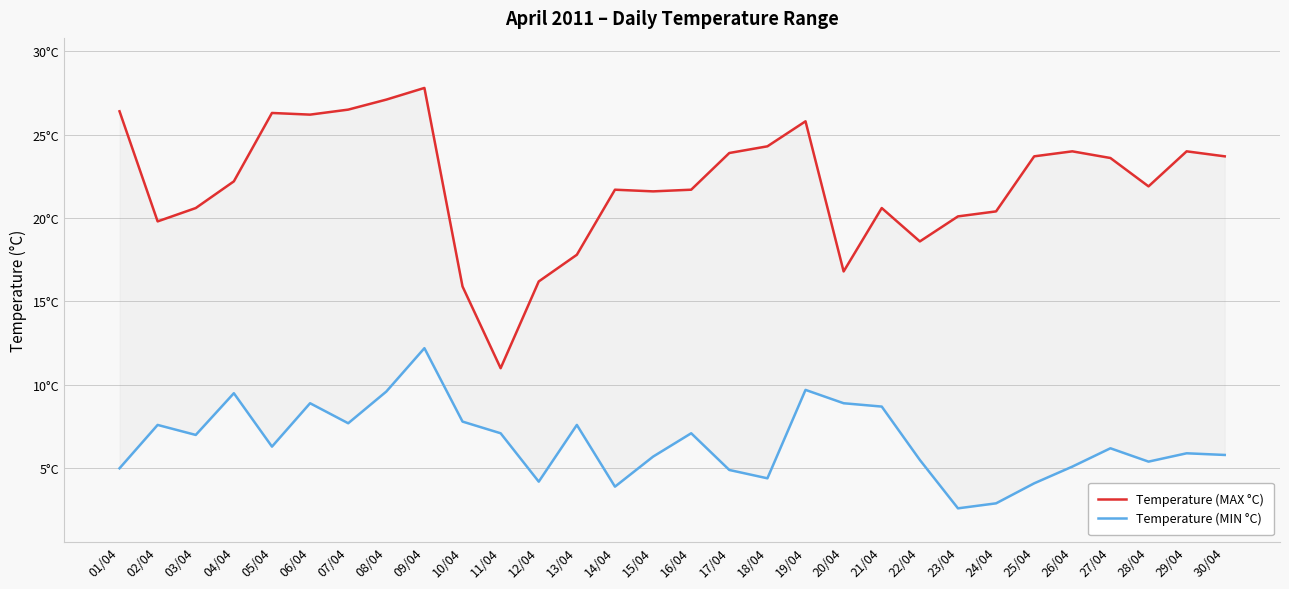

Reading right to left, transcribe all the data shown in this chart.

Temperature (MAX °C): 23.7	24.0	21.9	23.6	24.0	23.7	20.4	20.1	18.6	20.6	16.8	25.8	24.3	23.9	21.7	21.6	21.7	17.8	16.2	11.0	15.9	27.8	27.1	26.5	26.2	26.3	22.2	20.6	19.8	26.4
Temperature (MIN °C): 5.8	5.9	5.4	6.2	5.1	4.1	2.9	2.6	5.5	8.7	8.9	9.7	4.4	4.9	7.1	5.7	3.9	7.6	4.2	7.1	7.8	12.2	9.6	7.7	8.9	6.3	9.5	7.0	7.6	5.0